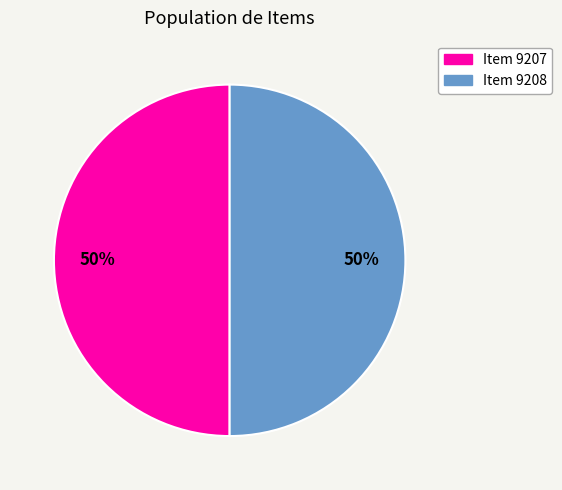

Combined, do Item 9207 and Item 9208 account for over 50%?

Yes